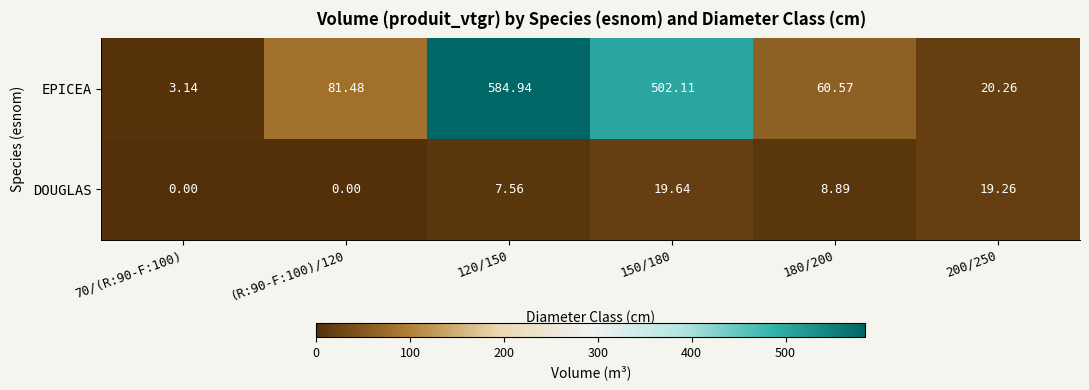

Which series changed the most between 180/200 and 200/250?

EPICEA